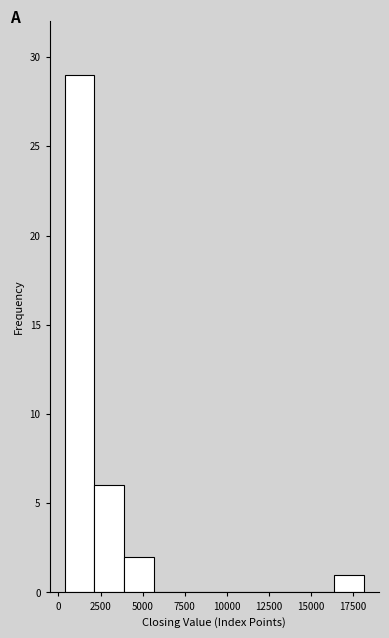

Around what value on the x-axis is the tallest bar? Give the approximate position of its centre, as read against the axis.

1000